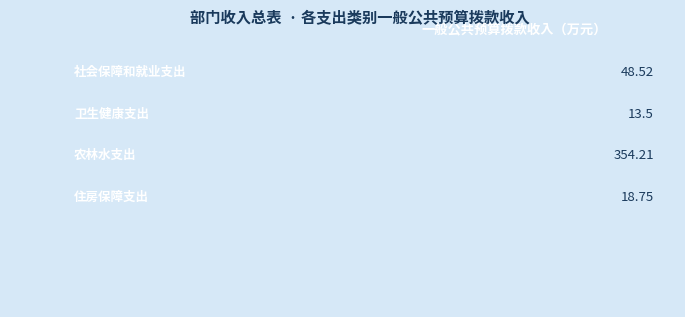

How many data points does each series have?

4